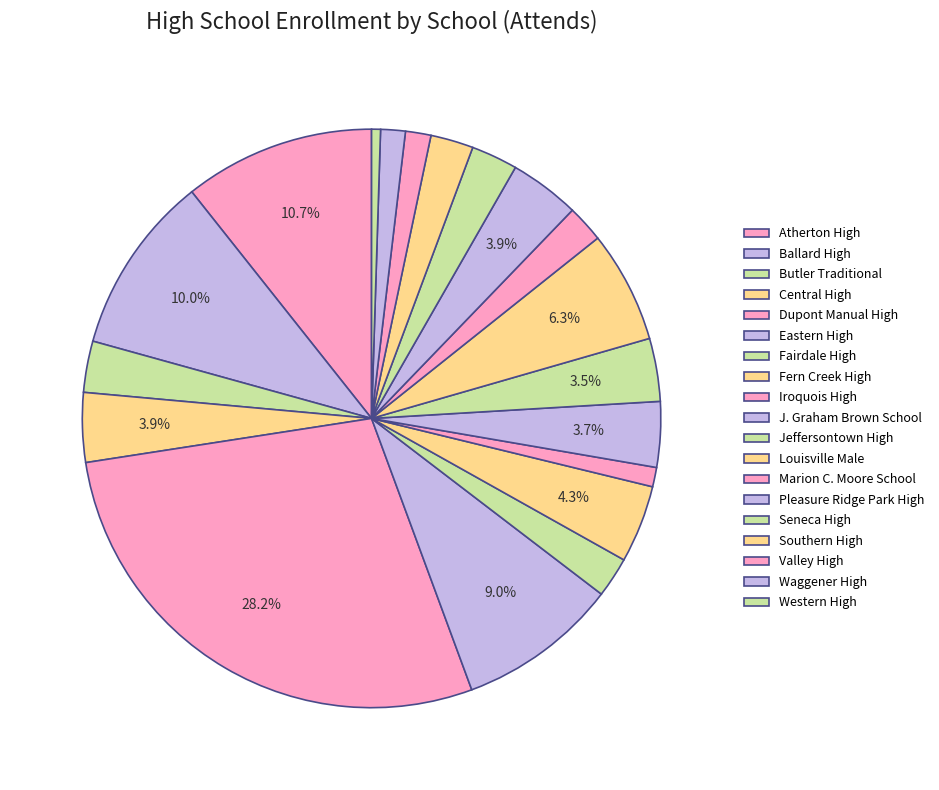

To the nearest percent, what portion does Seneca High represent?

3%